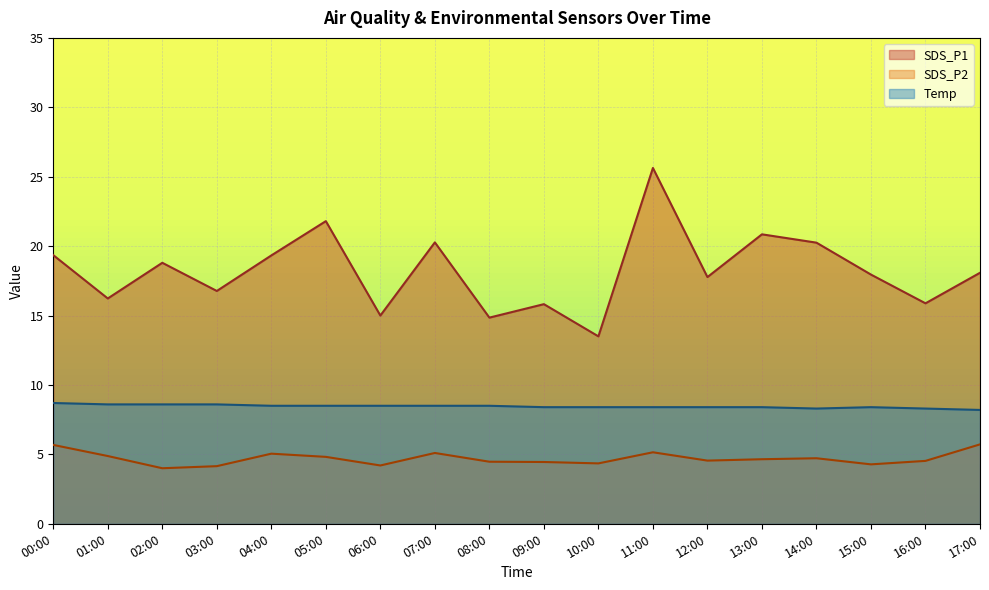

Reading right to left, list all the values displayed in this chart.

SDS_P1: 17:00=18.1	16:00=15.9	15:00=17.9	14:00=20.2	13:00=20.9	12:00=17.8	11:00=25.6	10:00=13.5	09:00=15.8	08:00=14.8	07:00=20.3	06:00=15.0	05:00=21.8	04:00=19.3	03:00=16.8	02:00=18.8	01:00=16.2	00:00=19.4
SDS_P2: 17:00=5.7	16:00=4.5	15:00=4.3	14:00=4.7	13:00=4.7	12:00=4.5	11:00=5.2	10:00=4.3	09:00=4.5	08:00=4.5	07:00=5.1	06:00=4.2	05:00=4.8	04:00=5.0	03:00=4.2	02:00=4.0	01:00=4.9	00:00=5.7
Temp: 17:00=8.2	16:00=8.3	15:00=8.4	14:00=8.3	13:00=8.4	12:00=8.4	11:00=8.4	10:00=8.4	09:00=8.4	08:00=8.5	07:00=8.5	06:00=8.5	05:00=8.5	04:00=8.5	03:00=8.6	02:00=8.6	01:00=8.6	00:00=8.7